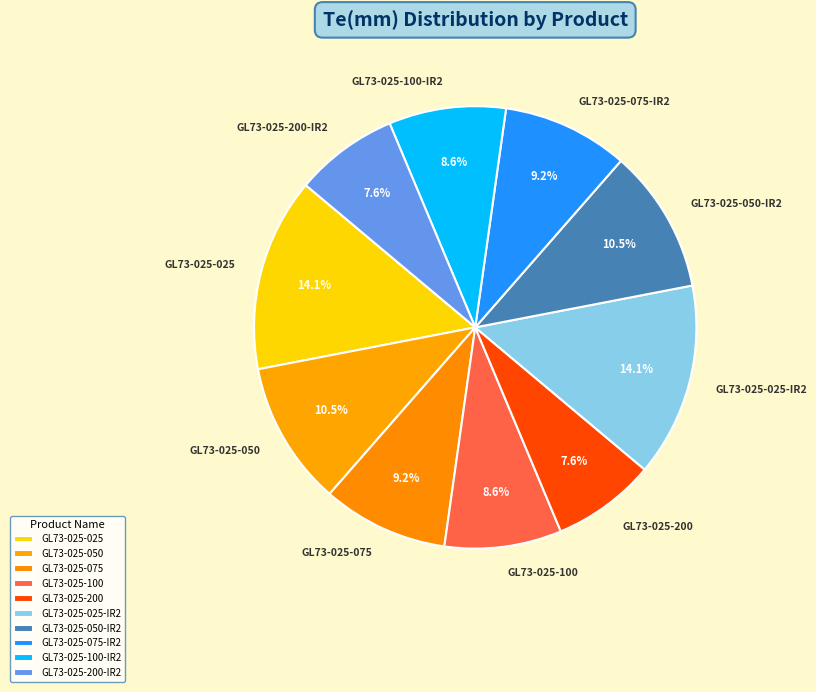

How many segments does this pie chart have?

10